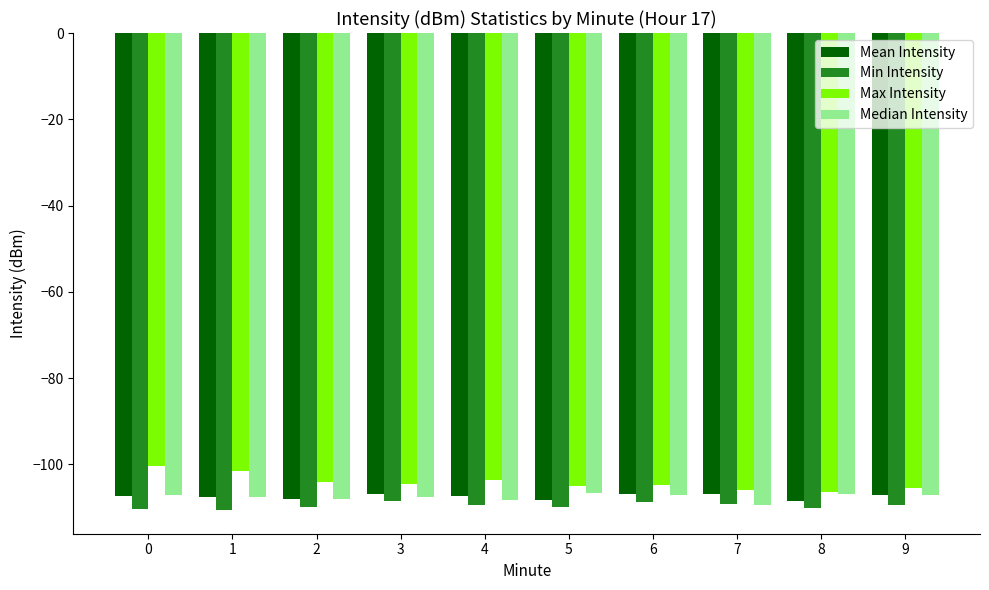

Is the value of Mean Intensity at 3 greater than the value of Min Intensity at 2?

Yes